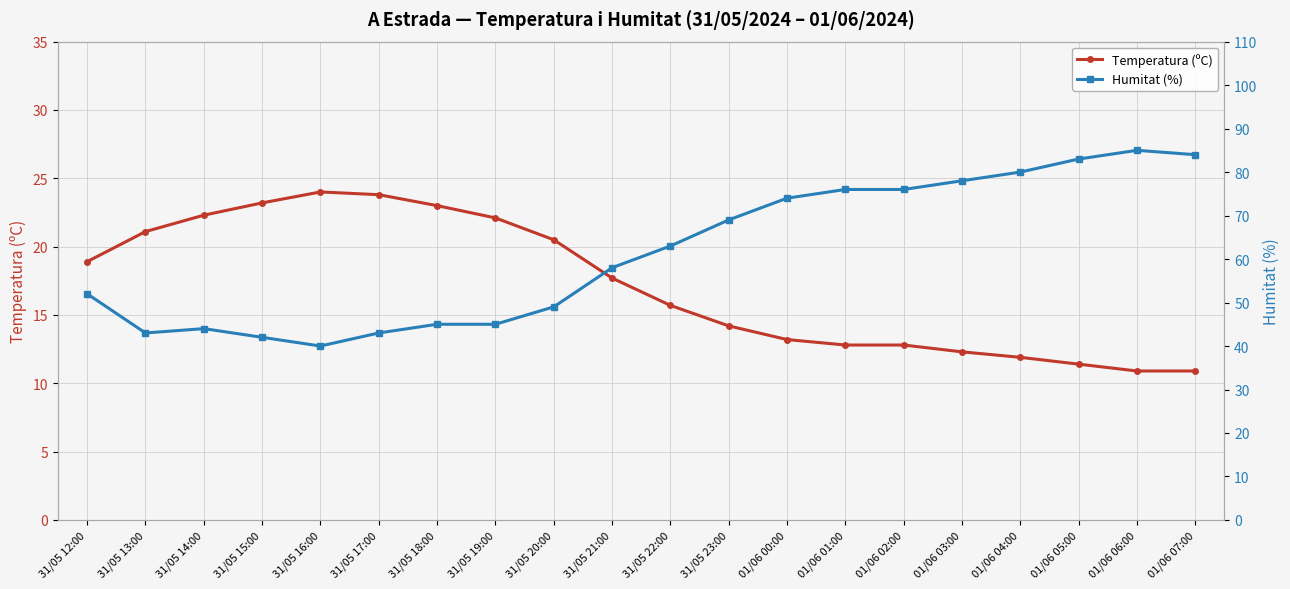

What is the spread (max minus min) of values at 31/05 16:00?

16.0